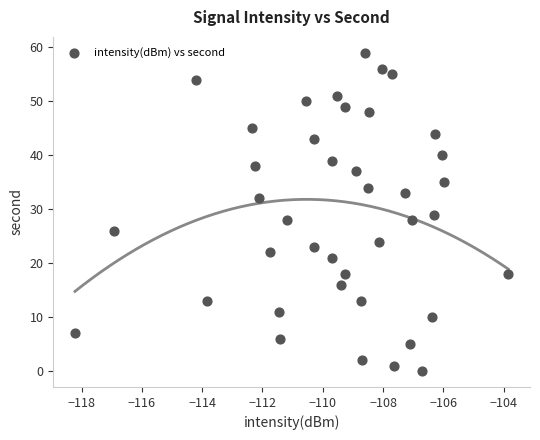

What is the range of Y values (max minus min)?

59